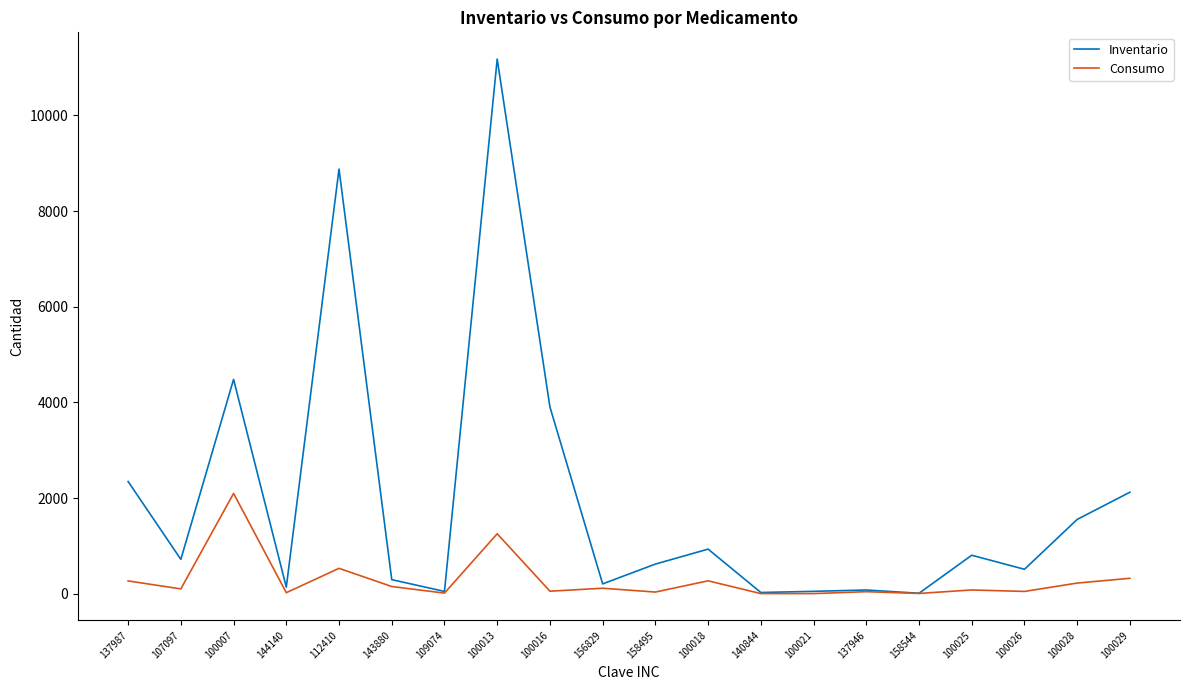

List the series in order of their overall mean, lowest first.

Consumo, Inventario